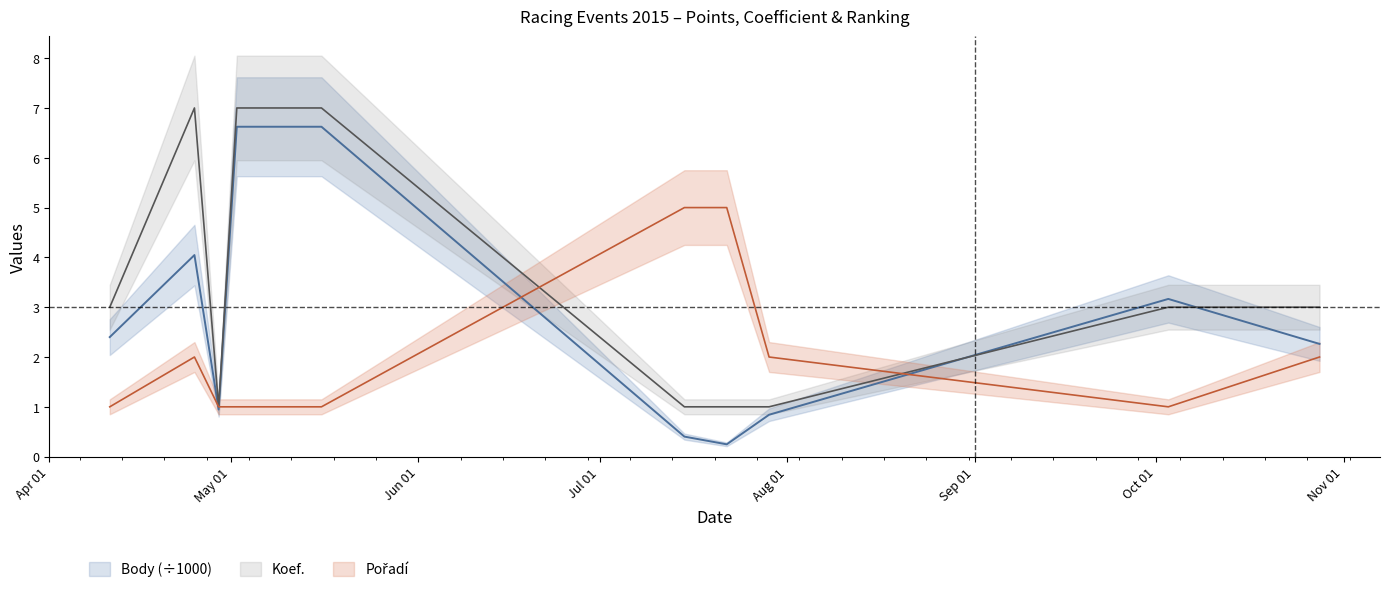

What is the label of the 7th point from the left?

2015-07-22